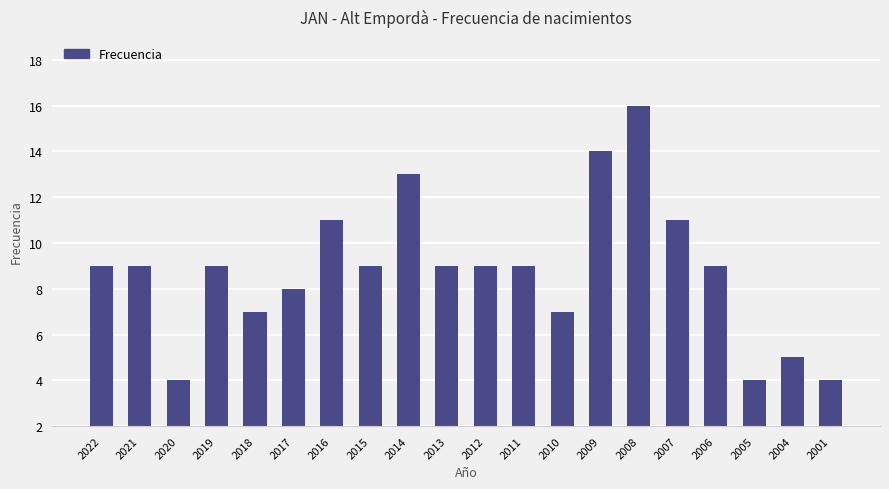

What is the minimum value shown in the chart?

4